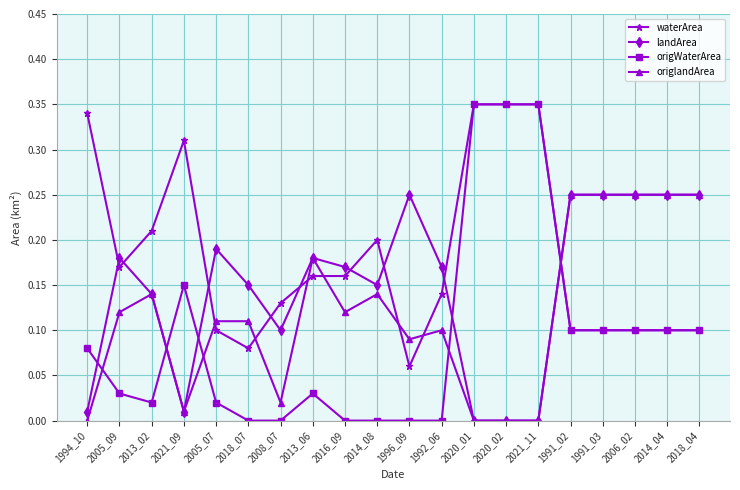

How many intersections are there between landArea and waterArea?

9